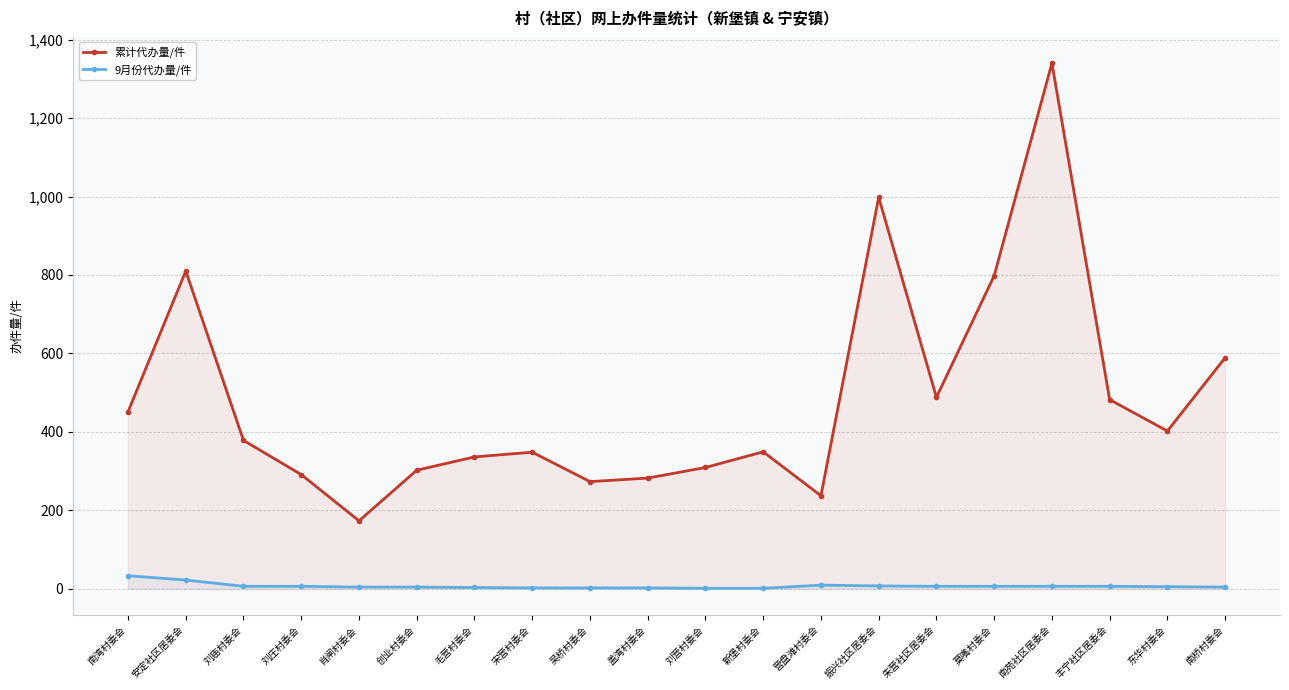

Reading left to right, what are all the values shown in this chart?

累计代办量/件: 451	810	378	291	173	302	336	348	273	282	309	349	237	998	488	798	1340	482	402	589
9月份代办量/件: 33	22	6	6	4	4	3	2	2	2	1	1	9	7	6	6	6	6	5	4